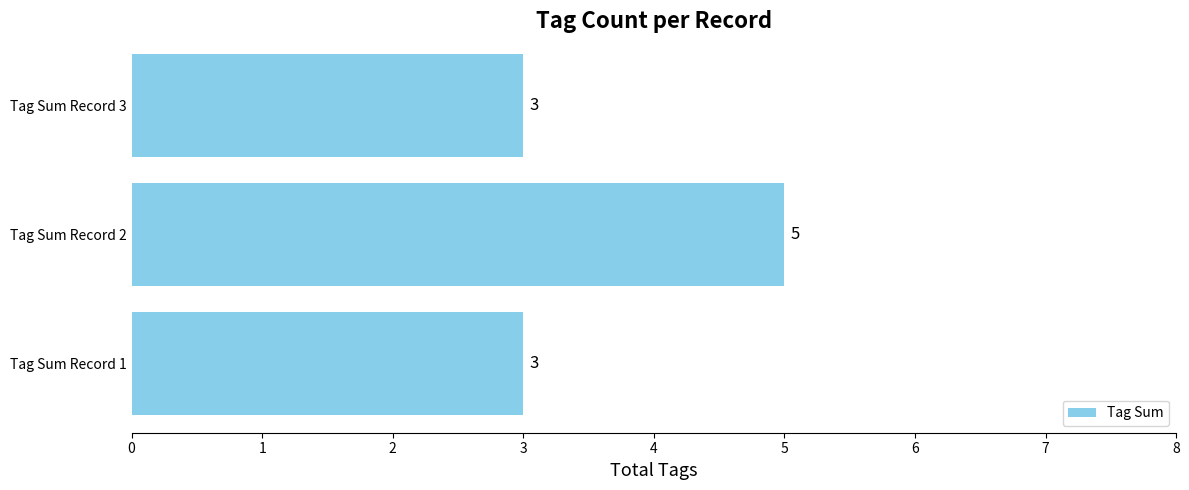

The chart shows a value of 2 at Tag Sum Record 1. True or false?

False